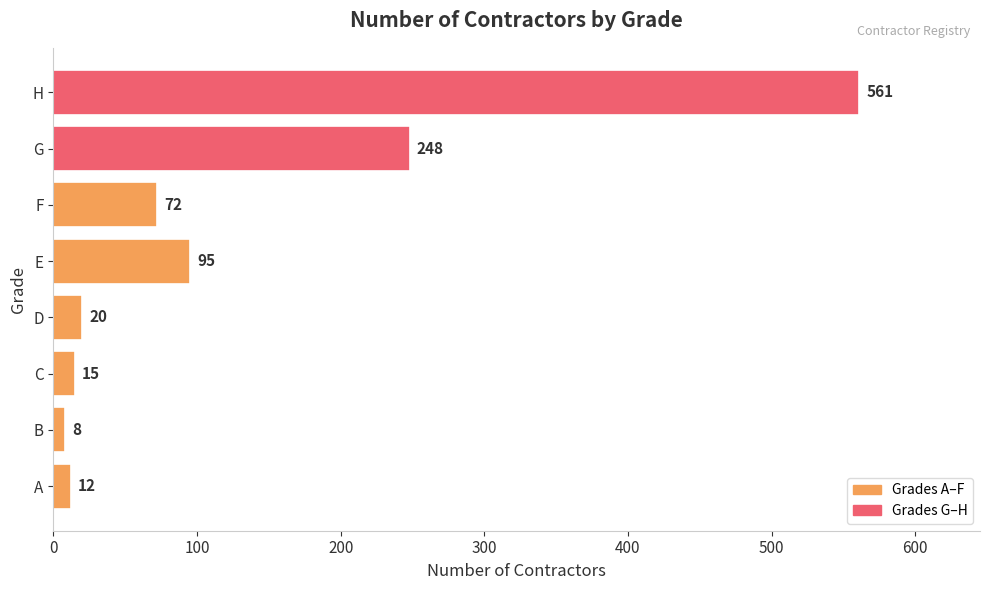

Count the number of categories in the chart.

8